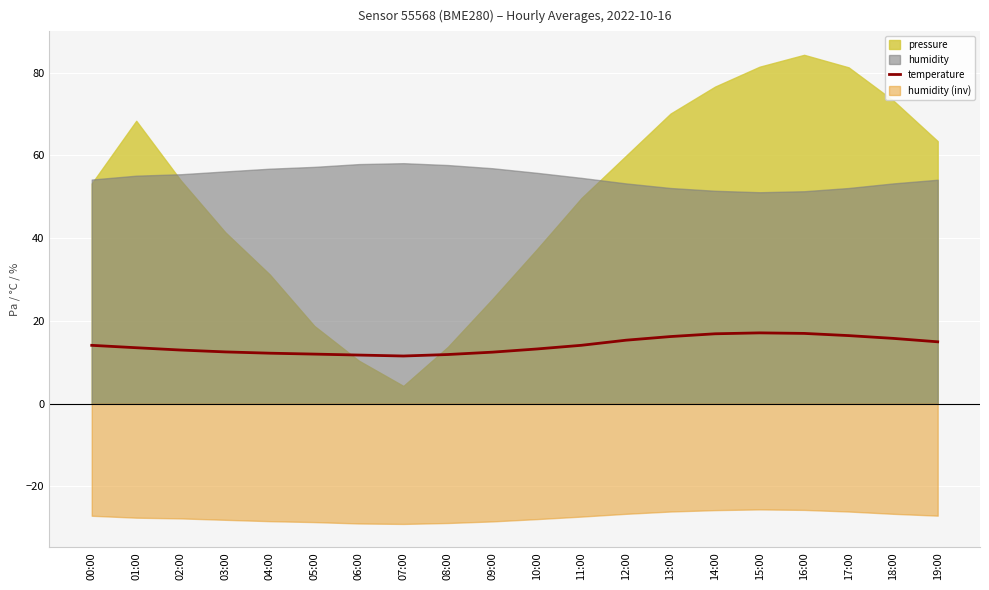

True or false: temperature has a value of 12.4 at 09:00.

True